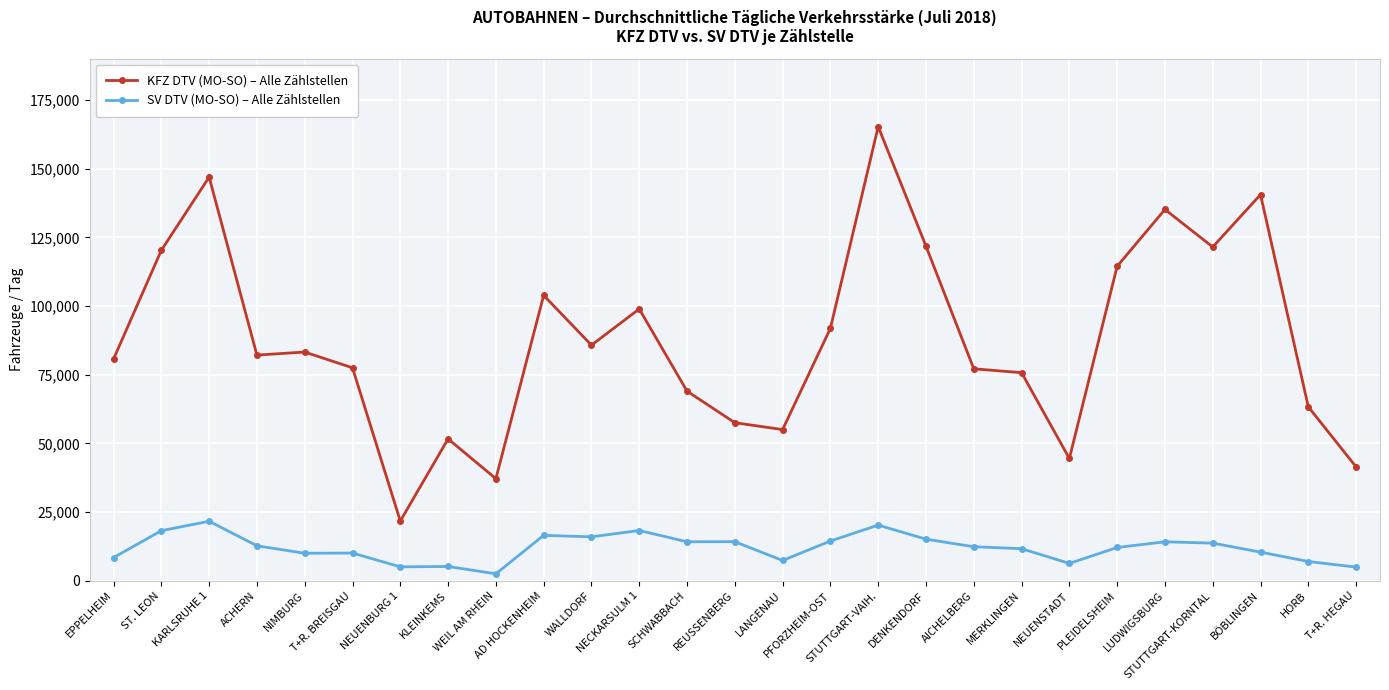

Which series changed the most between DENKENDORF and BÖBLINGEN?

KFZ DTV (MO-SO) – Alle Zählstellen